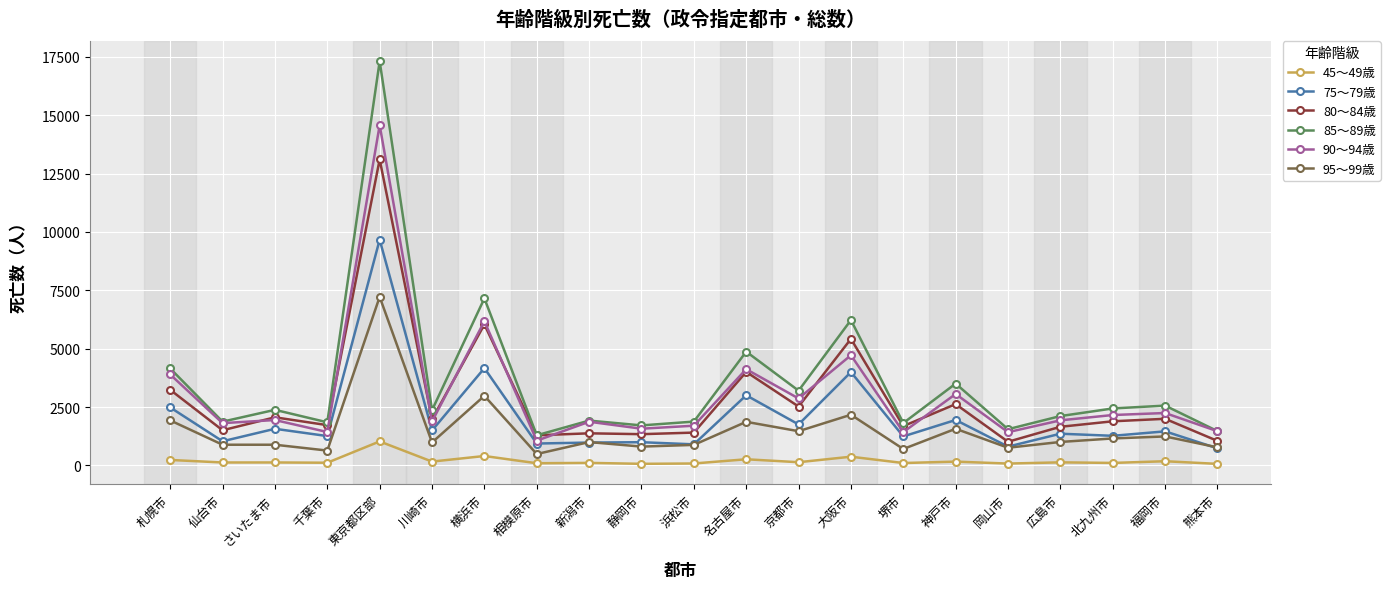

At how many categories does at least one series exceed 6888?

2